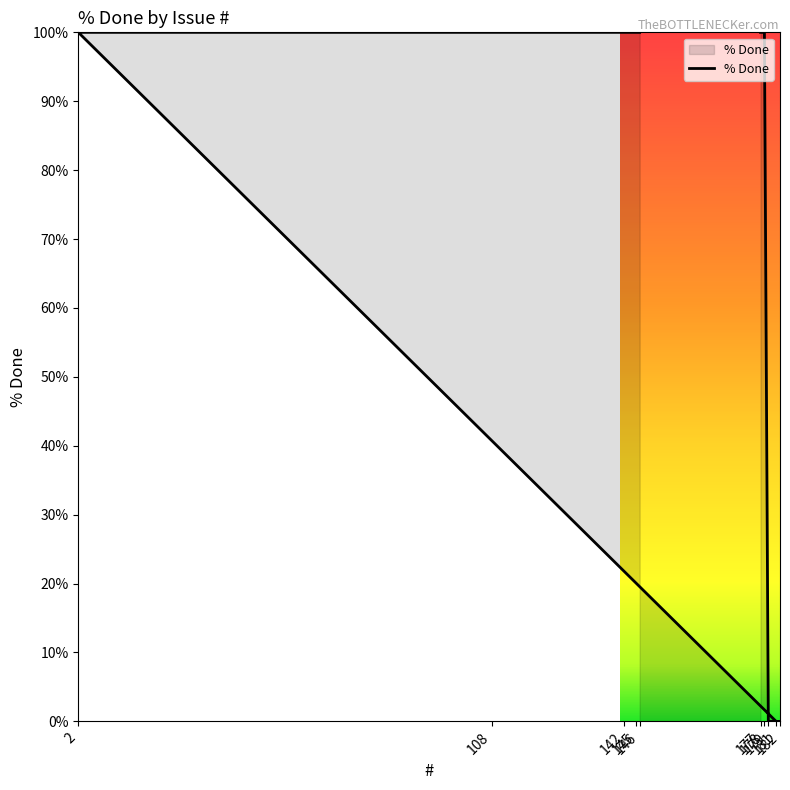

How many values are between 0 and 100?

10